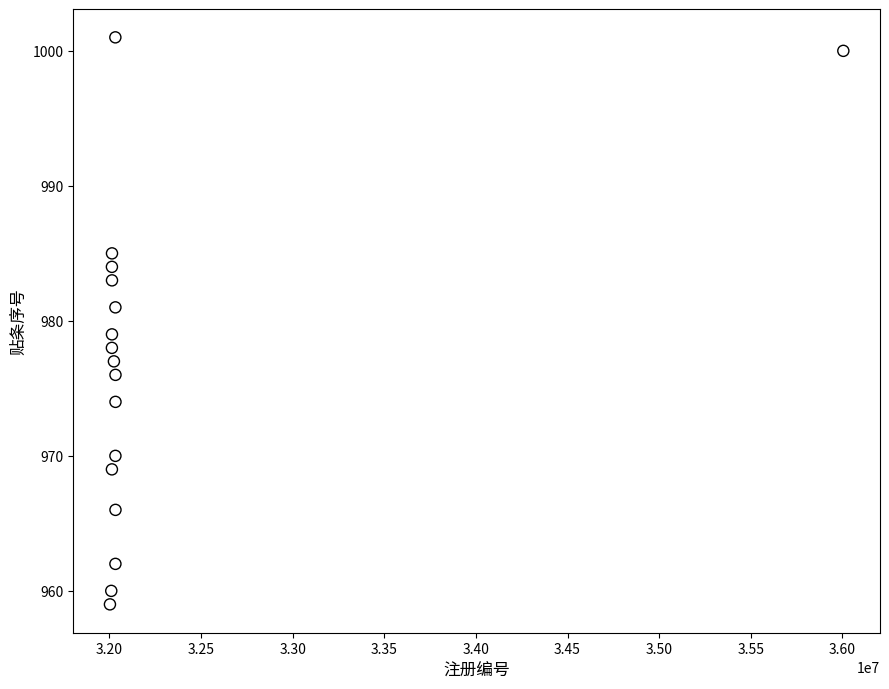

What is the range of X values (max minus min)?

4002232